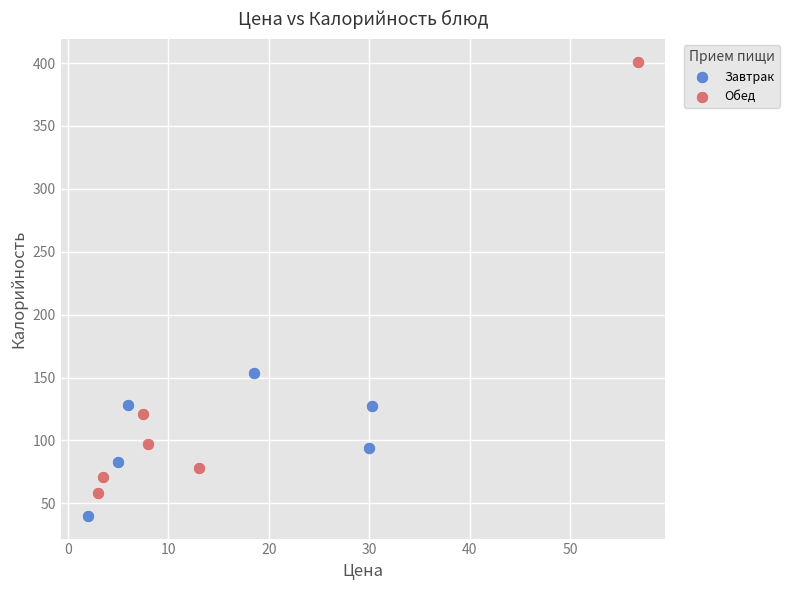

Which series contains the lowest Y value?

Завтрак